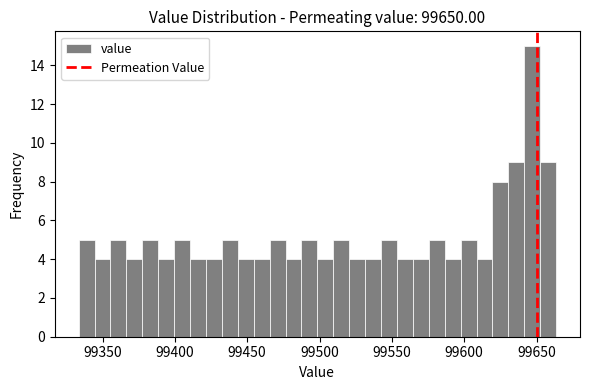

Around what value on the x-axis is the tallest bar? Give the approximate position of its centre, as read against the axis.

99645